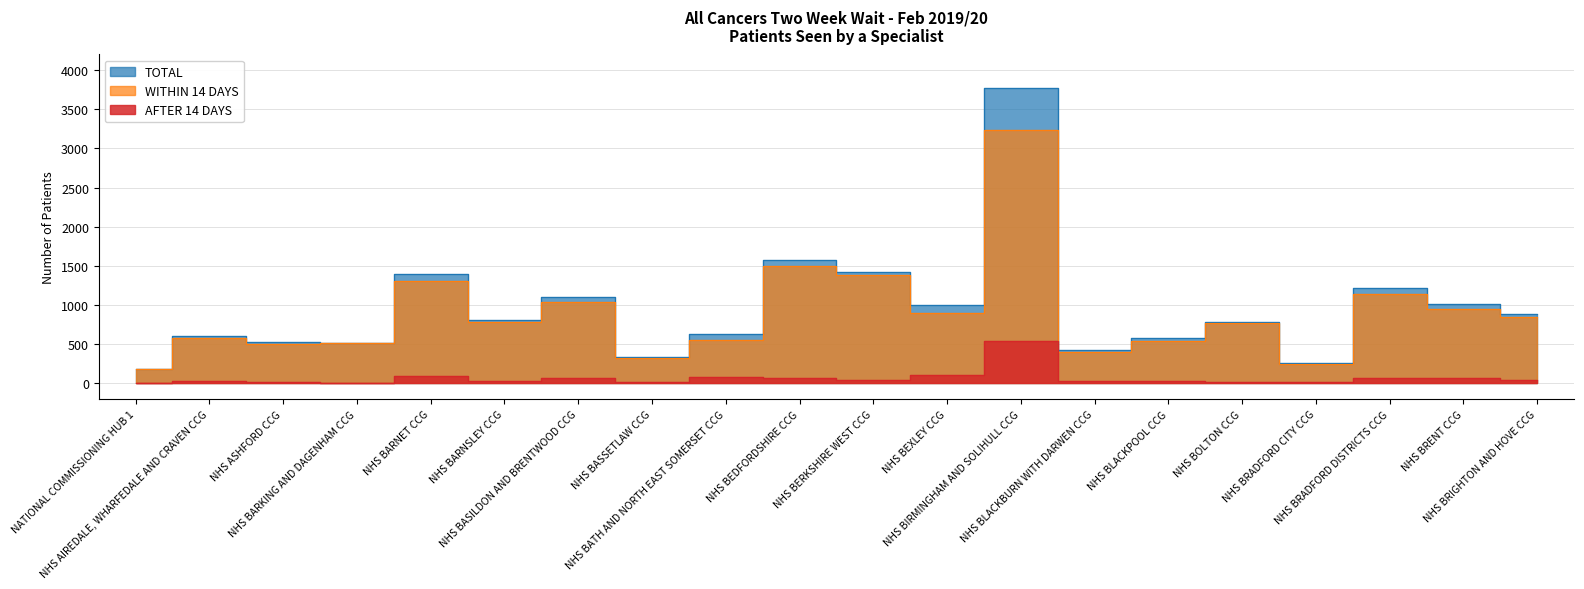

Reading left to right, what are all the values shown in this chart?

TOTAL: 189	605	524	520	1400	811	1107	334	633	1573	1424	997	3777	424	573	780	265	1212	1011	881
WITHIN 14 DAYS: 180	581	507	511	1308	781	1038	318	554	1499	1378	895	3235	397	539	766	244	1146	946	844
AFTER 14 DAYS: 9	24	17	9	92	30	69	16	79	74	46	102	542	27	34	14	21	66	65	37